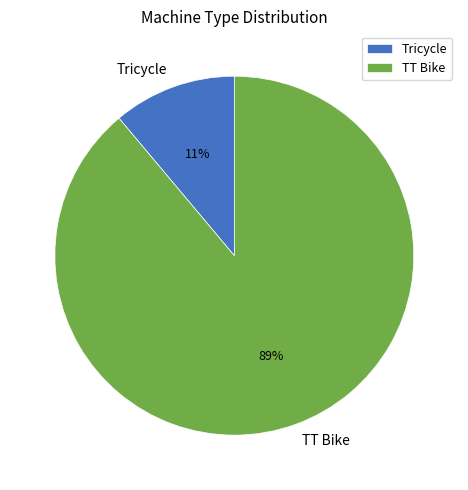

Does TT Bike represent more than half of the total?

Yes